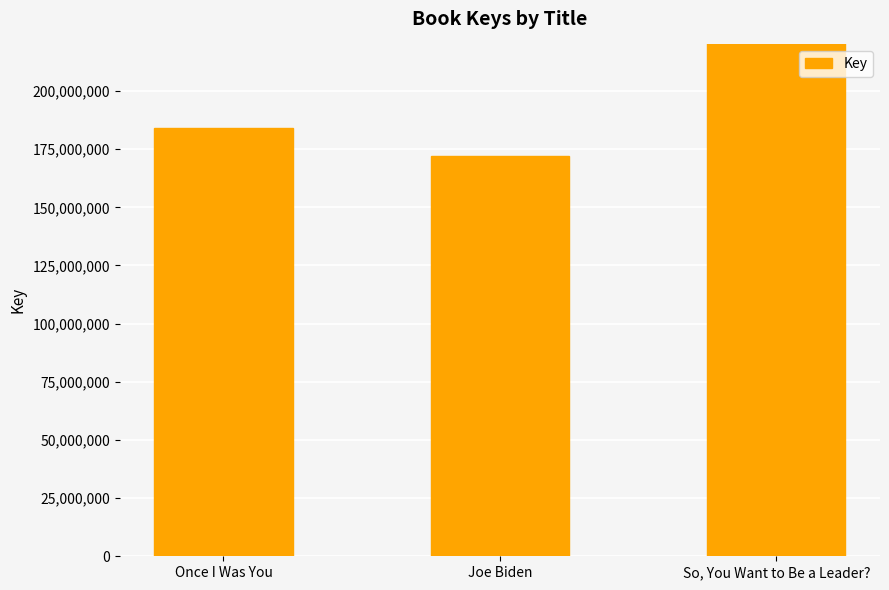

What is the average value?

279070081